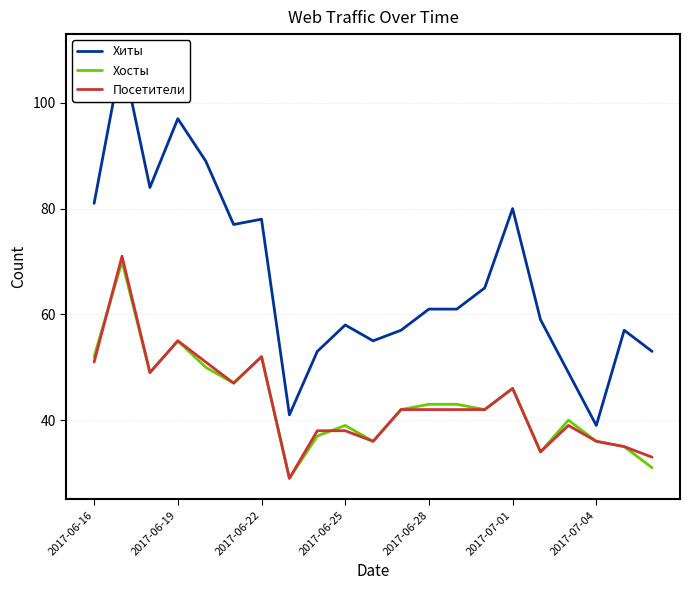

What is the lowest value of the Хосты series?

29